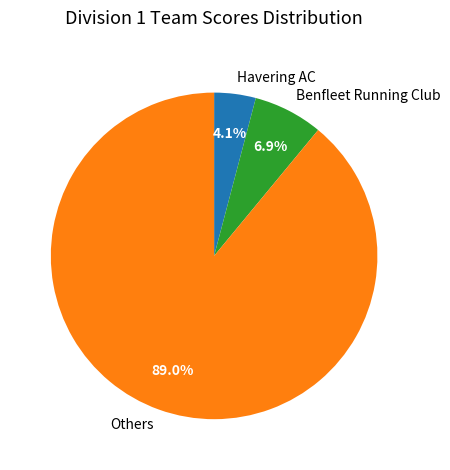

Which category has the smallest portion of the pie?

Havering AC